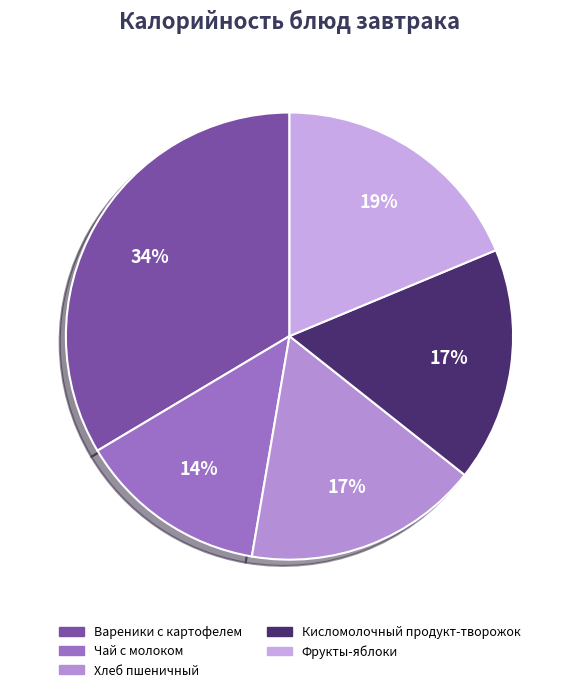

Does any single category account for the majority?

No